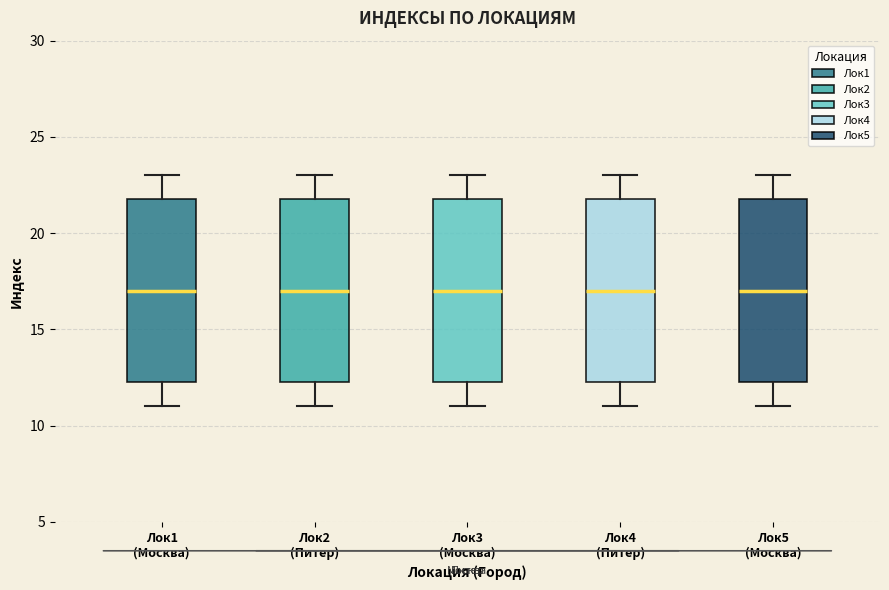

Where is the lower edge of the box for Лок3 (Москва) on the y-axis? The values are not printed on the chart, so give them approximately, as read against the axis.

12.5